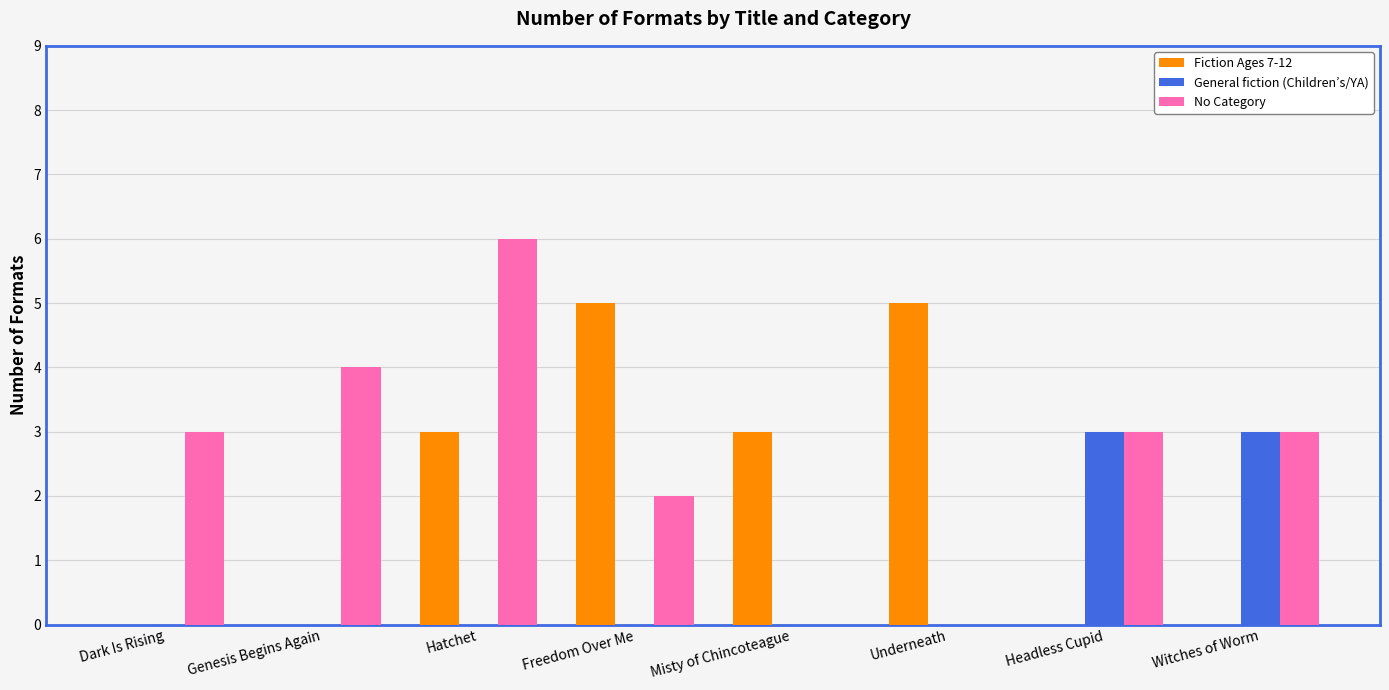

Is the value of No Category at Misty of Chincoteague greater than the value of General fiction (Children’s/YA) at Witches of Worm?

No